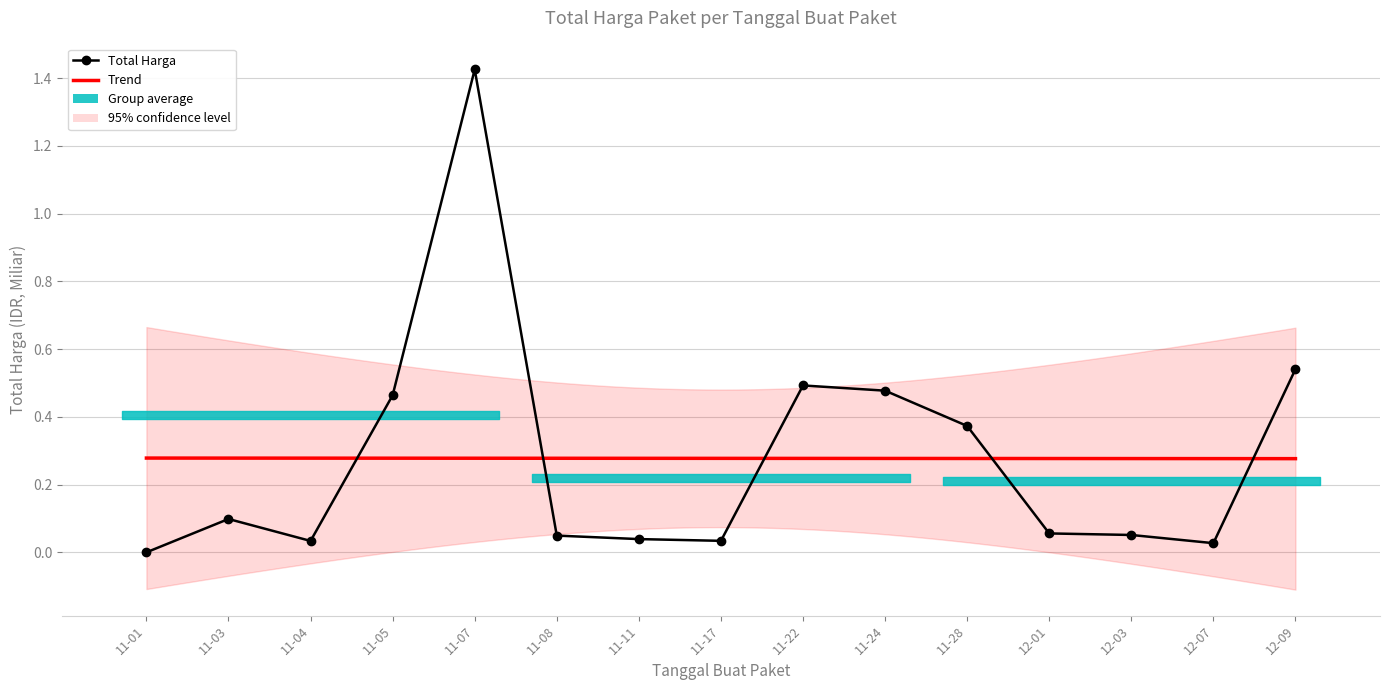

Rank the categories by value from highest to lowest.

11-07, 12-09, 11-22, 11-24, 11-05, 11-28, 11-03, 12-01, 12-03, 11-08, 11-11, 11-17, 11-04, 12-07, 11-01